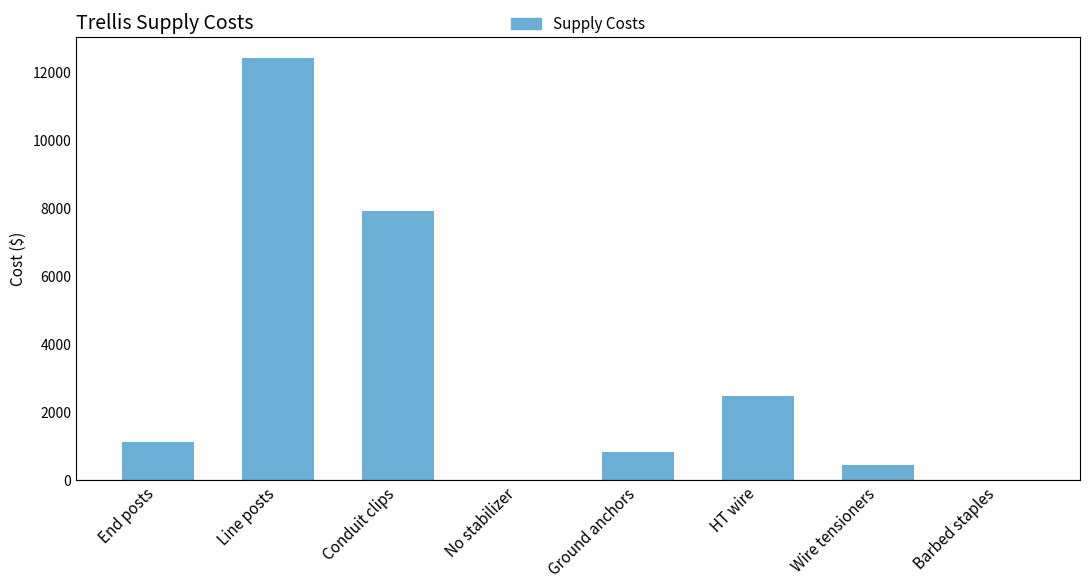

Where is the data nearest to the value 6200?

Conduit clips